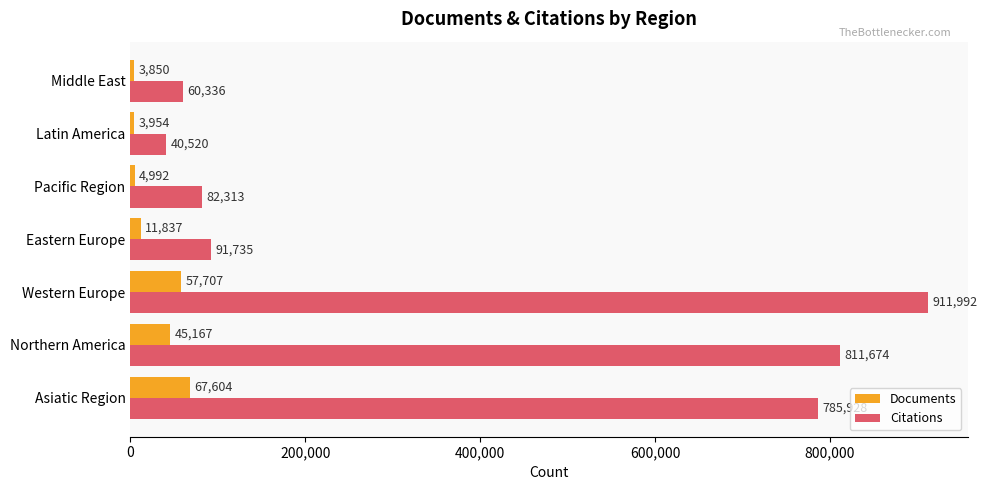

At Latin America, list the series in order from largest to smallest.

Citations, Documents